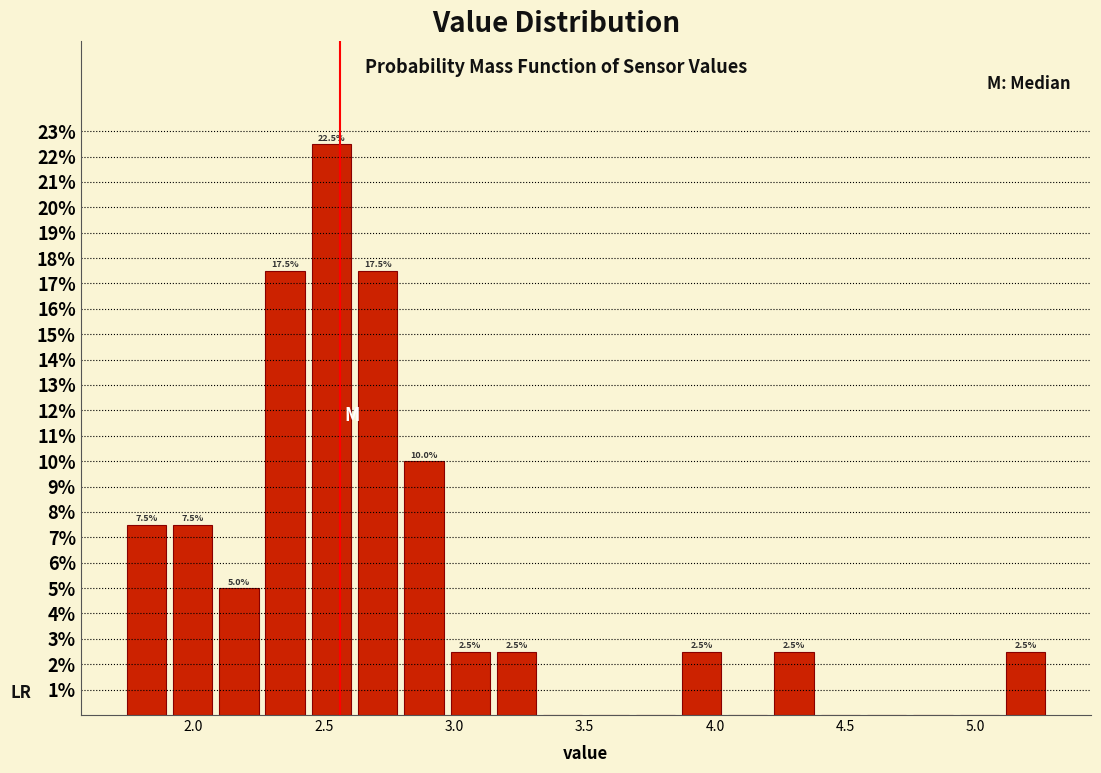

Read against the x-axis, roughly where is the centre of the tallest bar?

2.55